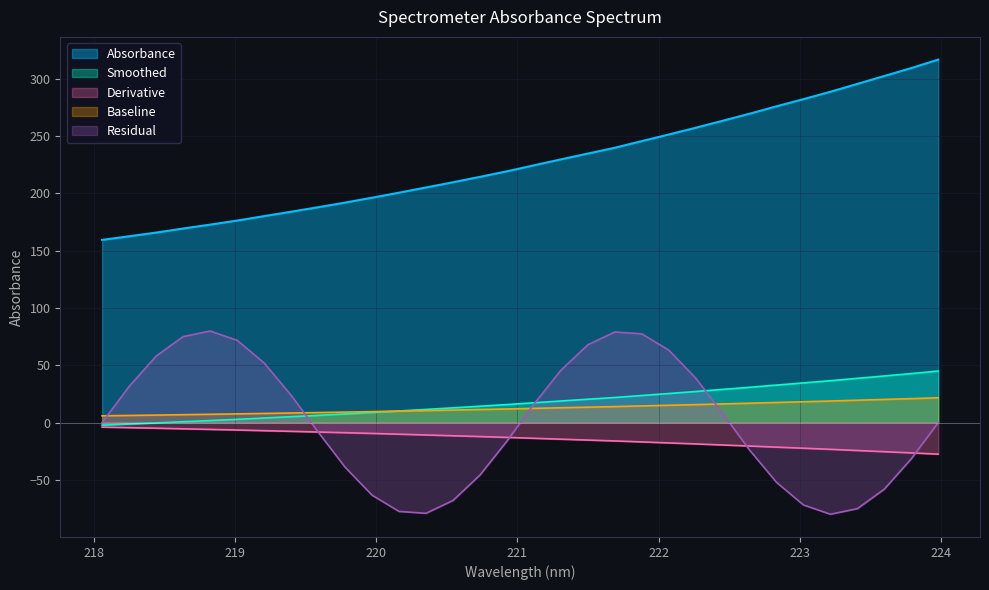

List the labels in order of value, smallest first.

218.0596, 218.2508, 218.442, 218.6332, 218.8244, 219.0156, 219.2067, 219.3979, 219.589, 219.7801, 219.9712, 220.1623, 220.3533, 220.5444, 220.7354, 220.9264, 221.1174, 221.3083, 221.4993, 221.6902, 221.8812, 222.0721, 222.263, 222.4538, 222.6447, 222.8355, 223.0264, 223.2172, 223.408, 223.5987, 223.7895, 223.9802